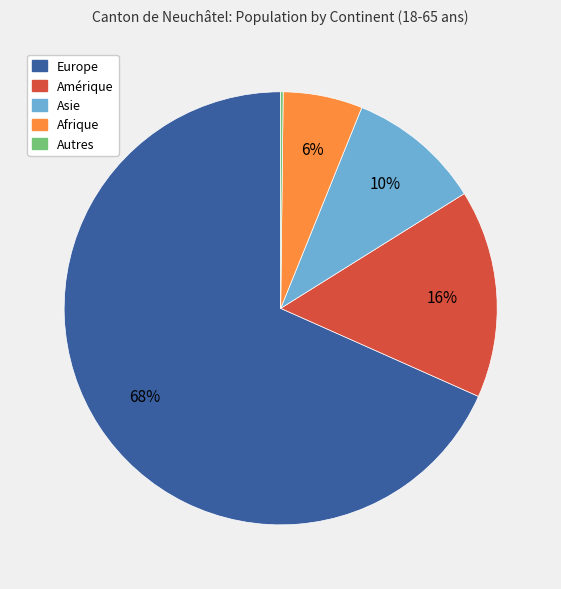

Does Asie represent more than half of the total?

No